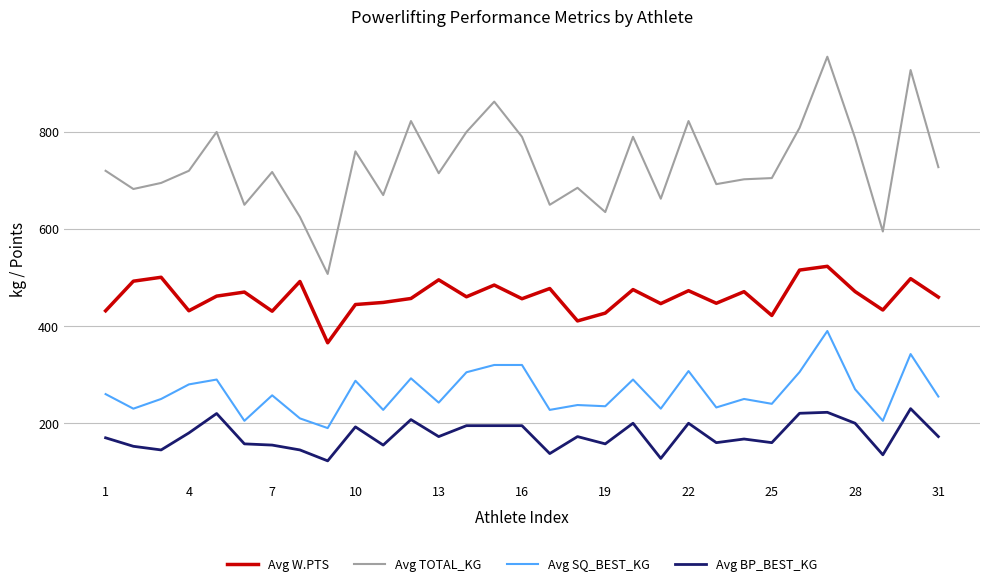

Which series has the widest spread of values?

Avg TOTAL_KG